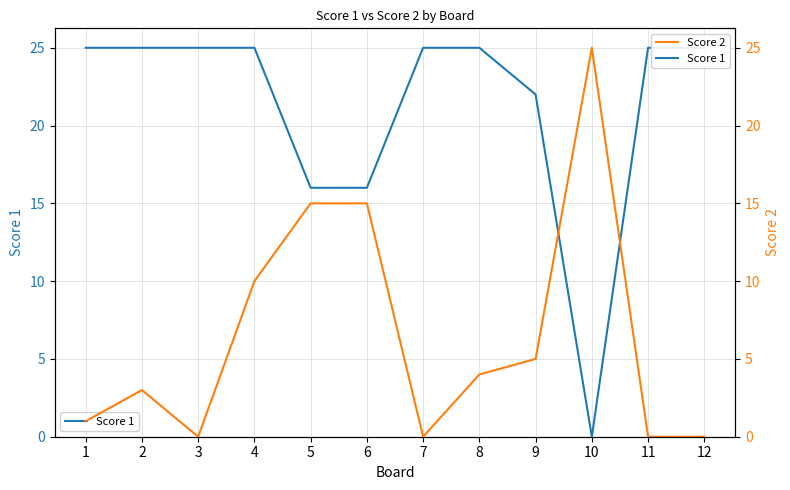

List the labels in order of Score 1 value, smallest first.

10, 5, 6, 9, 1, 2, 3, 4, 7, 8, 11, 12